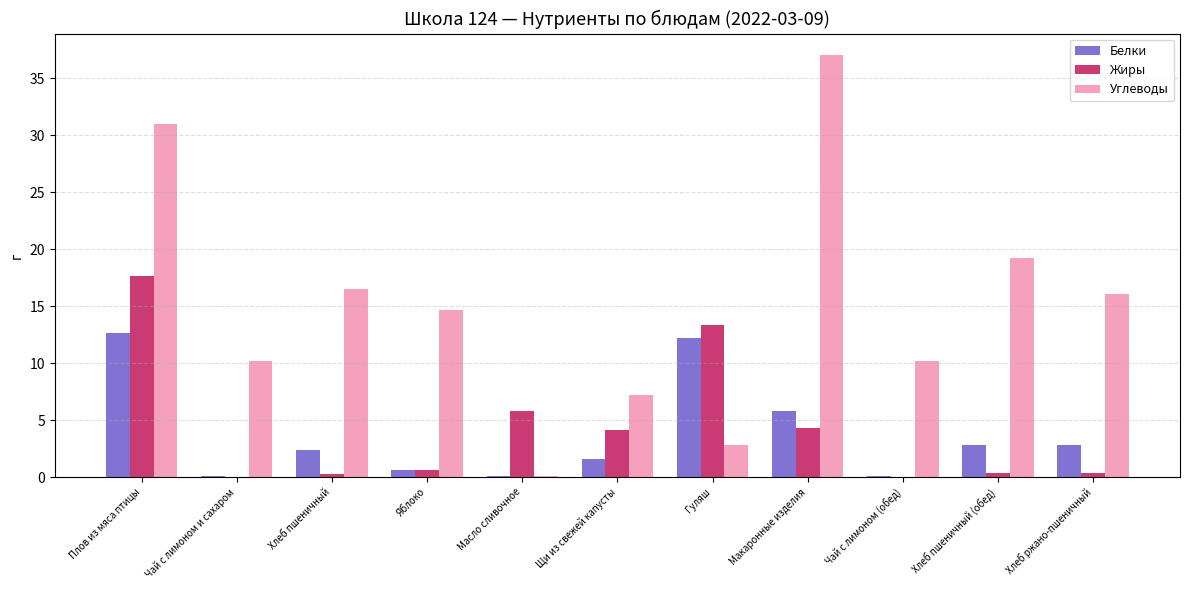

What is the maximum value for Белки?

12.7